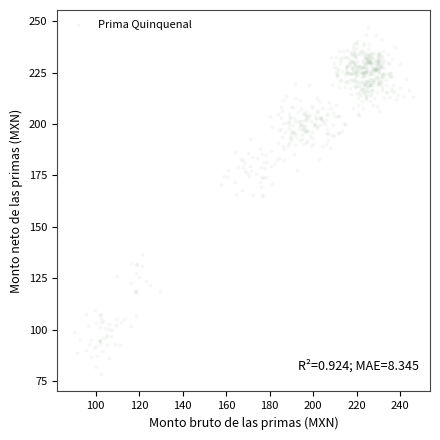

What is the range of X values (max minus min)?

155.9